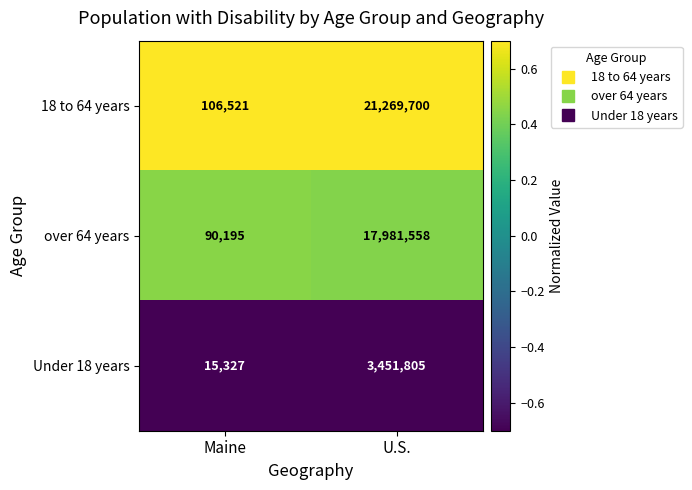

What is the smallest value displayed?

15327